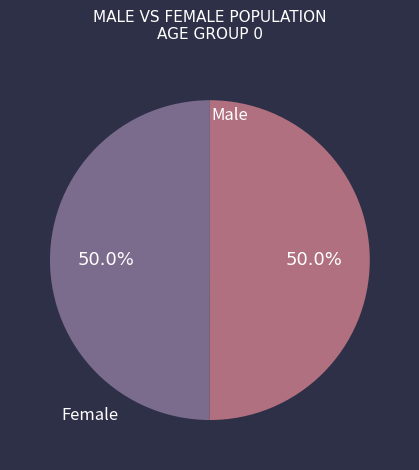

Count the number of slices in the pie.

2